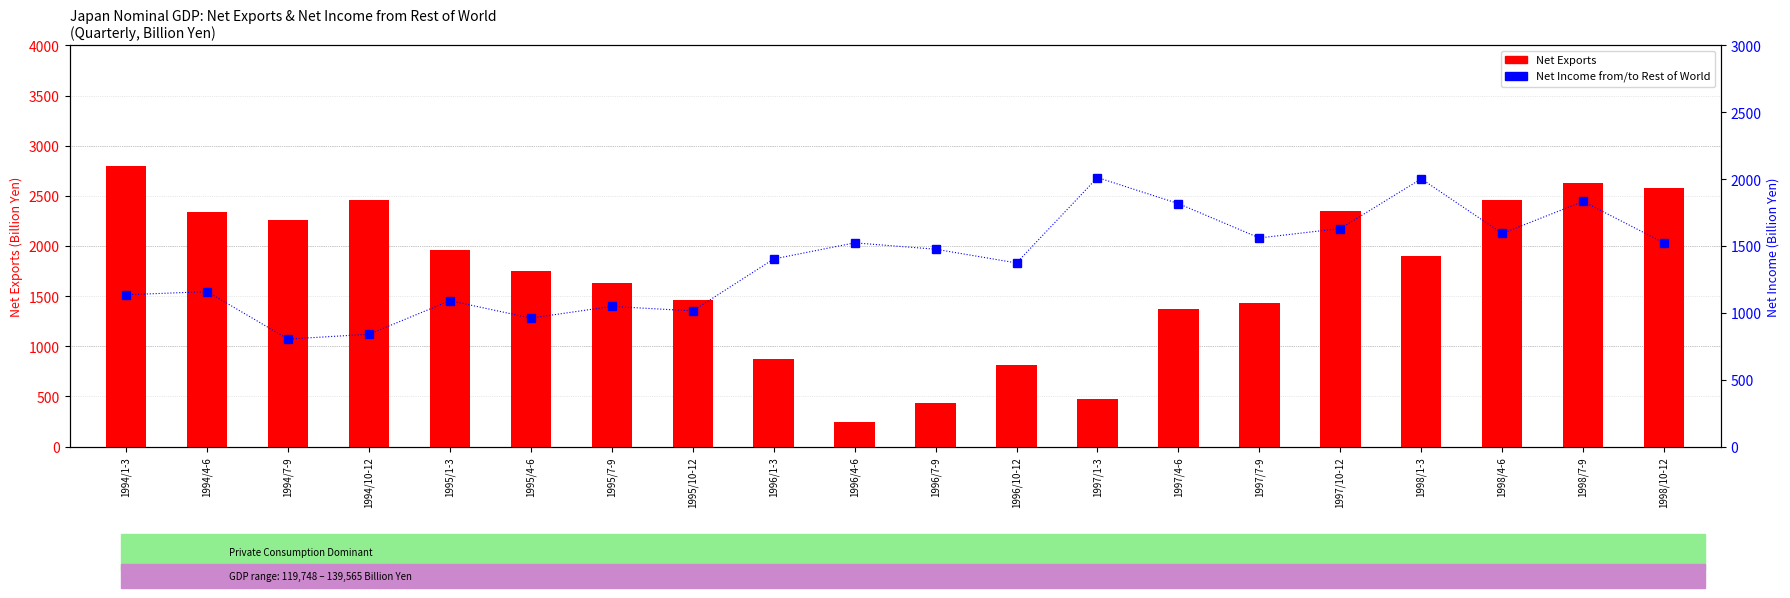

What is the difference between the Net Income from/to Rest of World values at 1996/1-3 and 1995/7-9?

354.7